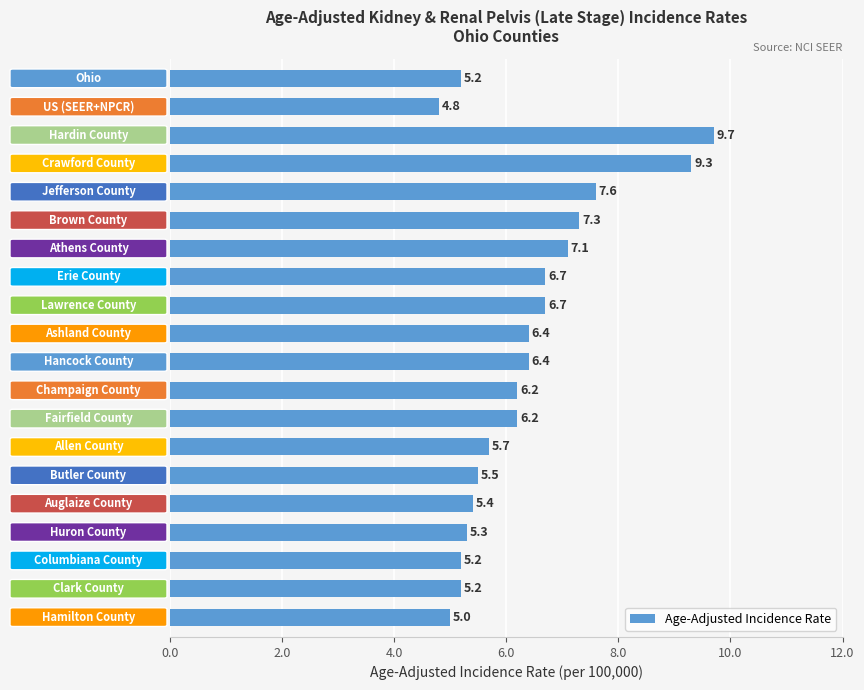

What is the value of the 1st bar from the top?

5.2